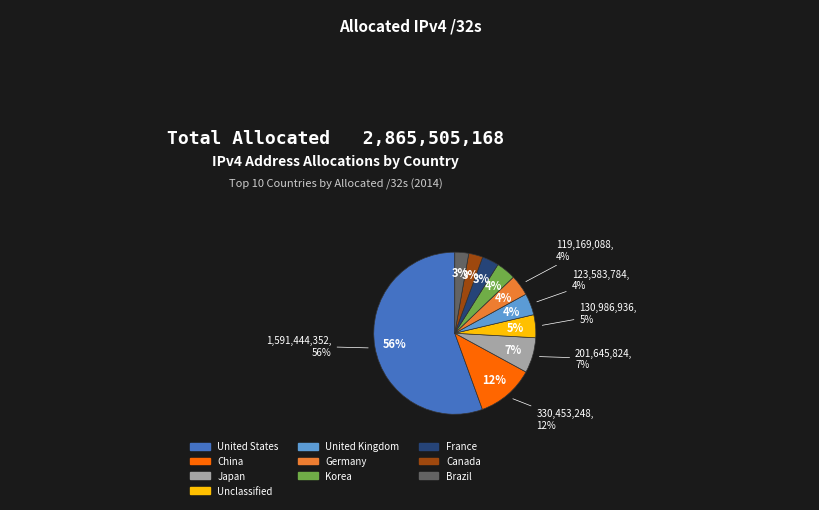

What percentage is the France slice, to the nearest percent?

3%